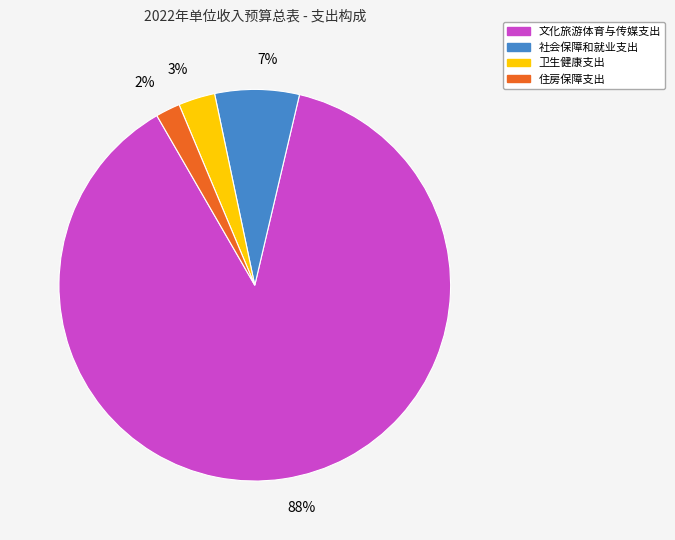

Which category has the biggest portion of the pie?

文化旅游体育与传媒支出